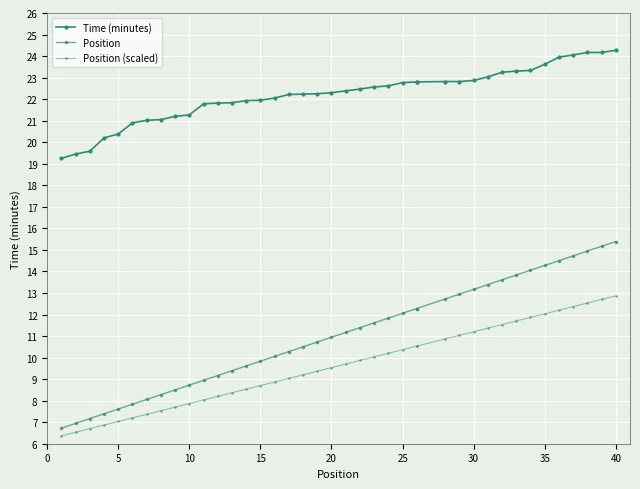

True or false: Position has a value of 19.5 at 20.

False